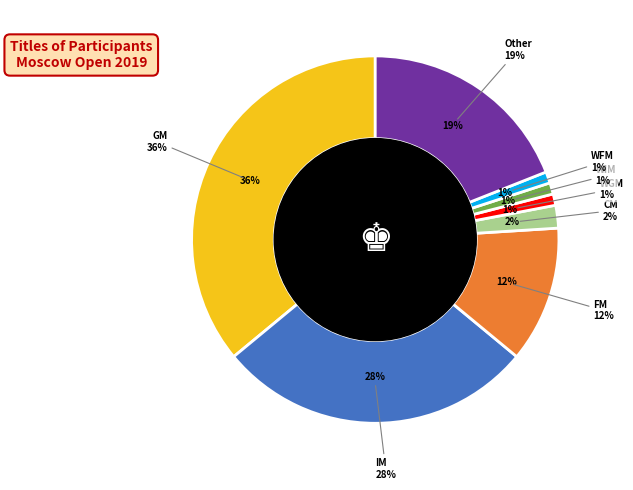

Which category has the biggest portion of the pie?

GM